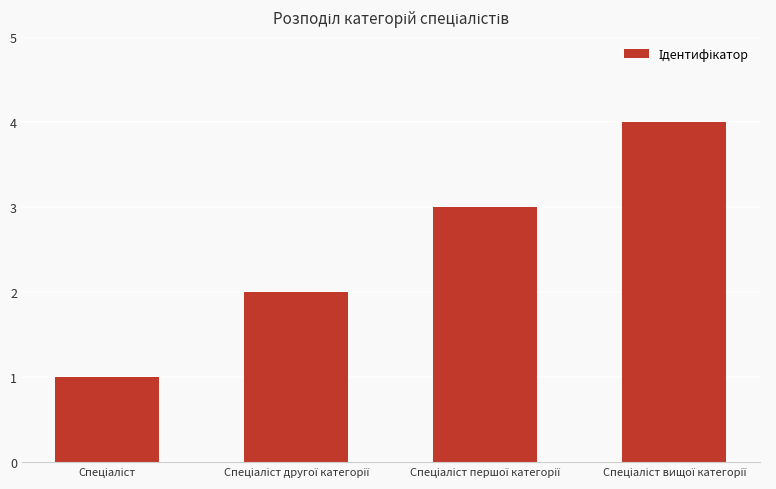

How many series are shown in this chart?

1